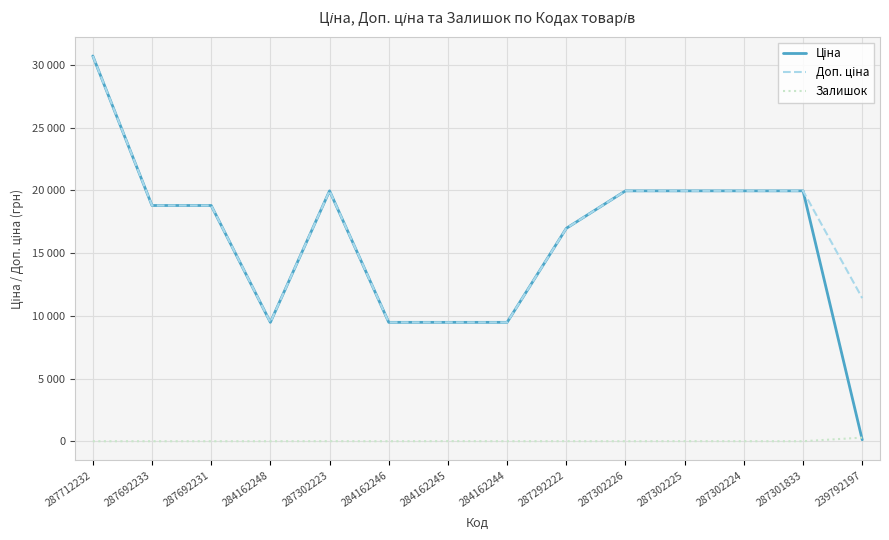

Reading left to right, what are all the values shown in this chart?

Ціна: 287712232=30717.1	287692233=18796.8	287692231=18796.8	284162248=9480.1	287302223=19964.2	284162246=9480.1	284162245=9480.1	284162244=9480.1	287292222=16976.3	287302226=19964.2	287302225=19964.2	287302224=19964.2	287301833=19964.2	239792197=114.1
Доп. ціна: 287712232=30717.1	287692233=18796.8	287692231=18796.8	284162248=9480.1	287302223=19964.2	284162246=9480.1	284162245=9480.1	284162244=9480.1	287292222=16976.3	287302226=19964.2	287302225=19964.2	287302224=19964.2	287301833=19964.2	239792197=11410.0
Залишок: 287712232=0.0	287692233=0.0	287692231=0.0	284162248=0.0	287302223=5.0	284162246=0.0	284162245=8.0	284162244=2.0	287292222=4.0	287302226=1.0	287302225=5.0	287302224=3.0	287301833=0.0	239792197=289.0